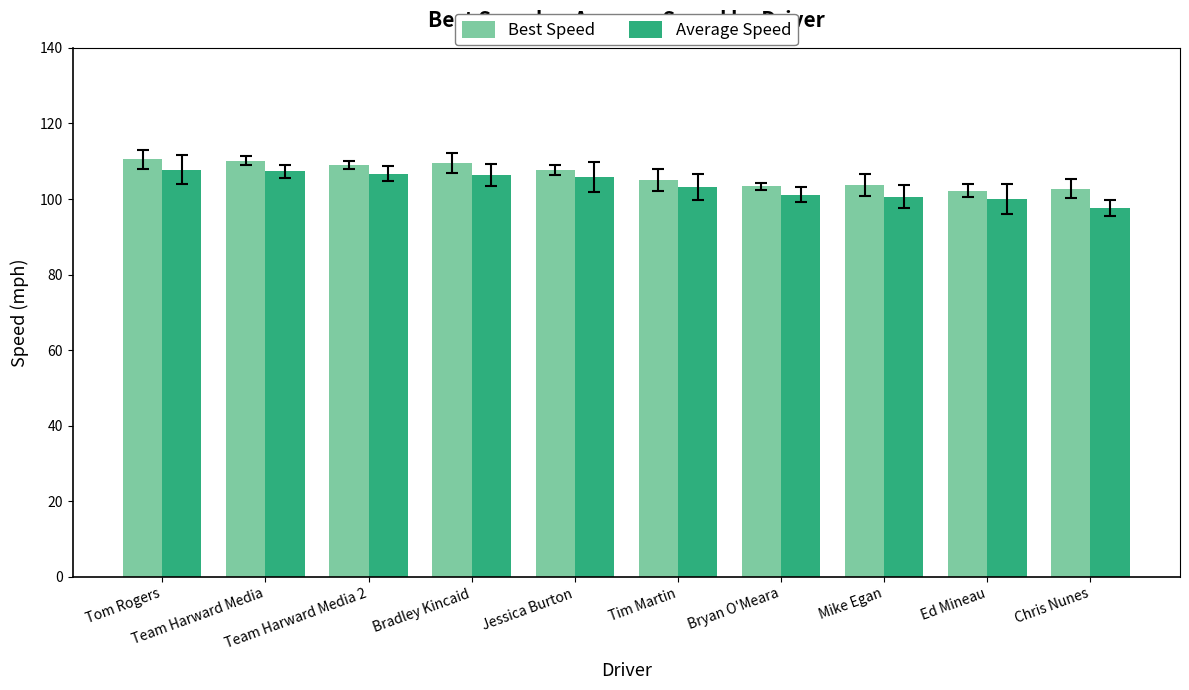

List the labels in order of Average Speed value, smallest first.

Chris Nunes, Ed Mineau, Mike Egan, Bryan O'Meara, Tim Martin, Jessica Burton, Bradley Kincaid, Team Harward Media 2, Team Harward Media, Tom Rogers